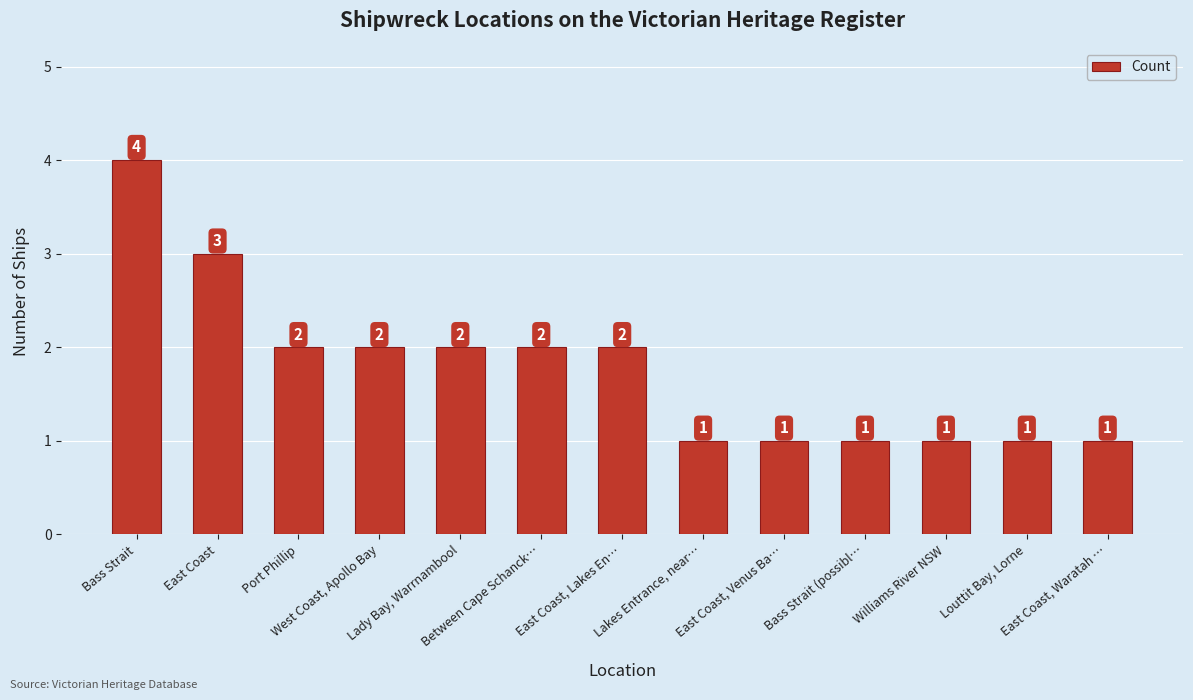

What is the label of the 7th bar from the right?

East Coast, Lakes En…